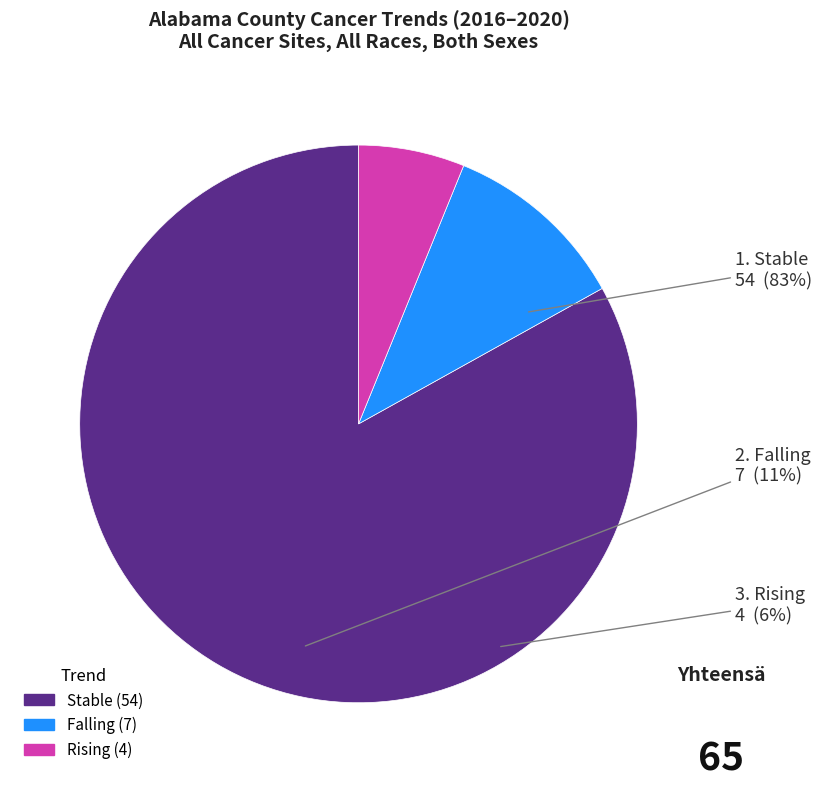

What is the total percentage of rising and stable?

89.2%